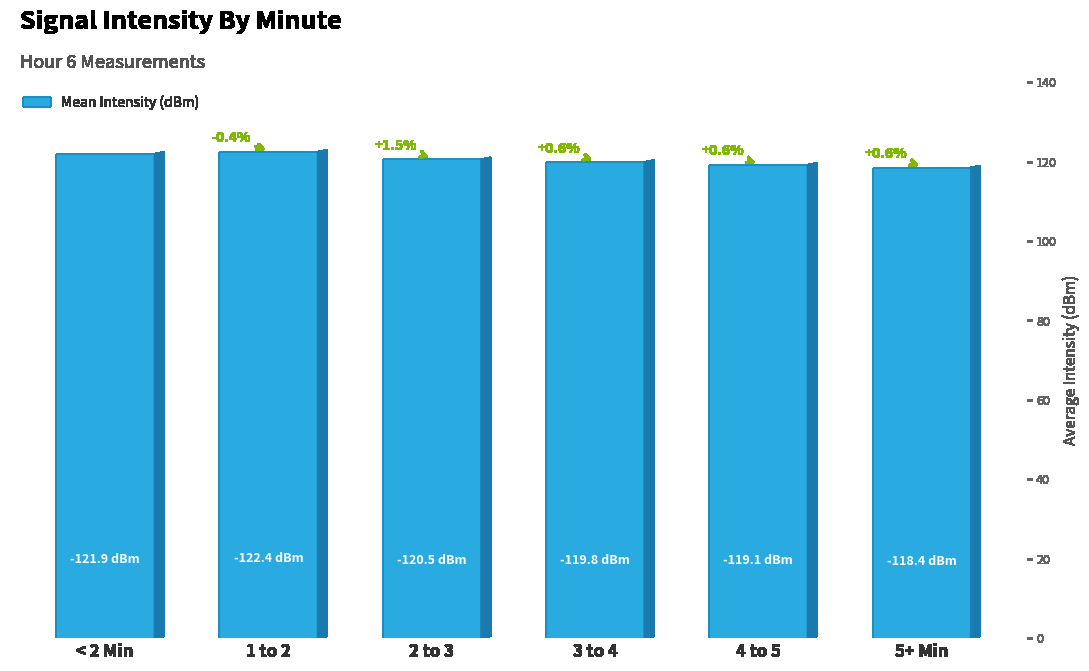

What is the value of the 3rd bar from the left?

120.5